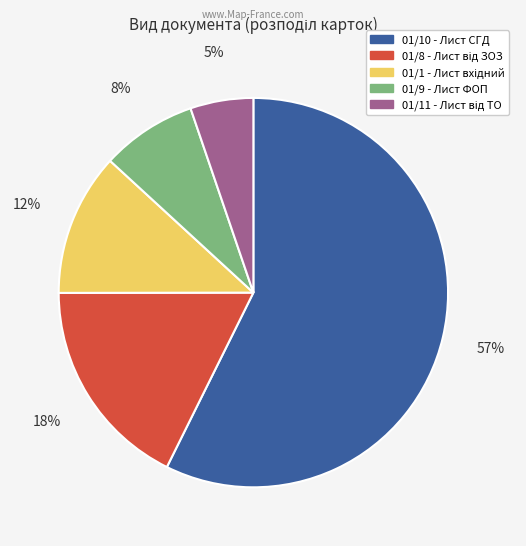

To the nearest percent, what is the average slice percentage?

20%